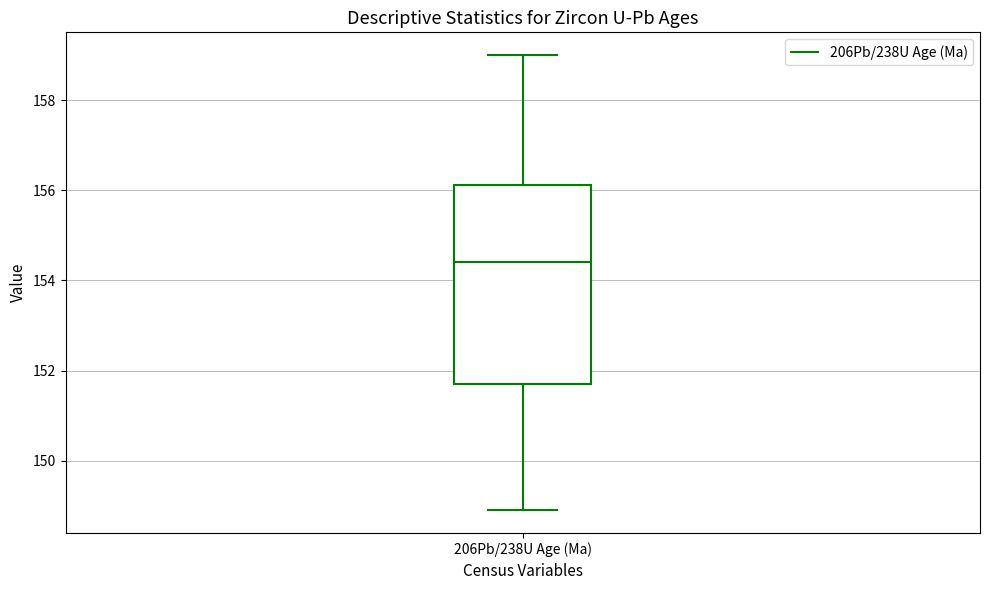

Read this box plot against the y-axis: the position of the median line, the range covered by the box, and the ends of both whiskers. The values are not printed on the chart, so give them approximately, as read against the axis.

median 154.4, box 151.8 to 156.2, whiskers 149.0 to 159.0